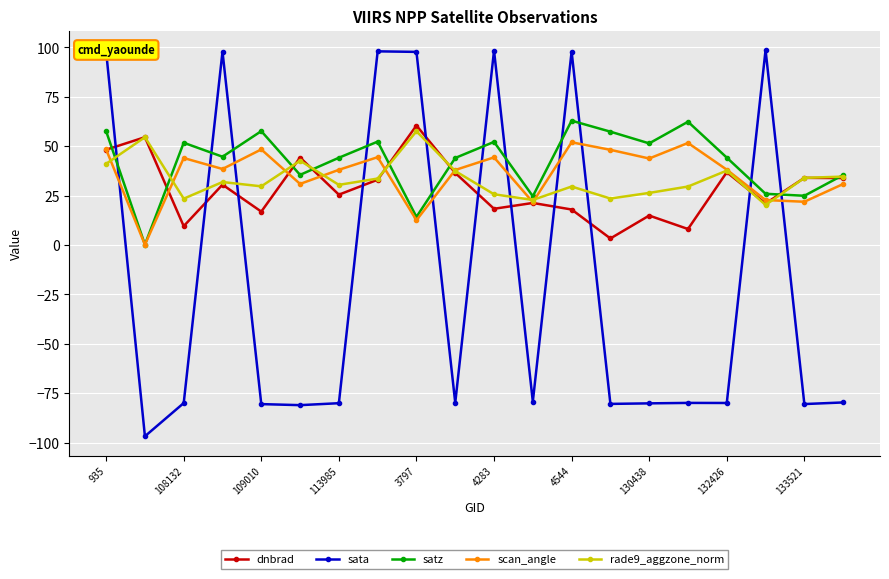

Which series has the largest range (max minus min)?

sata